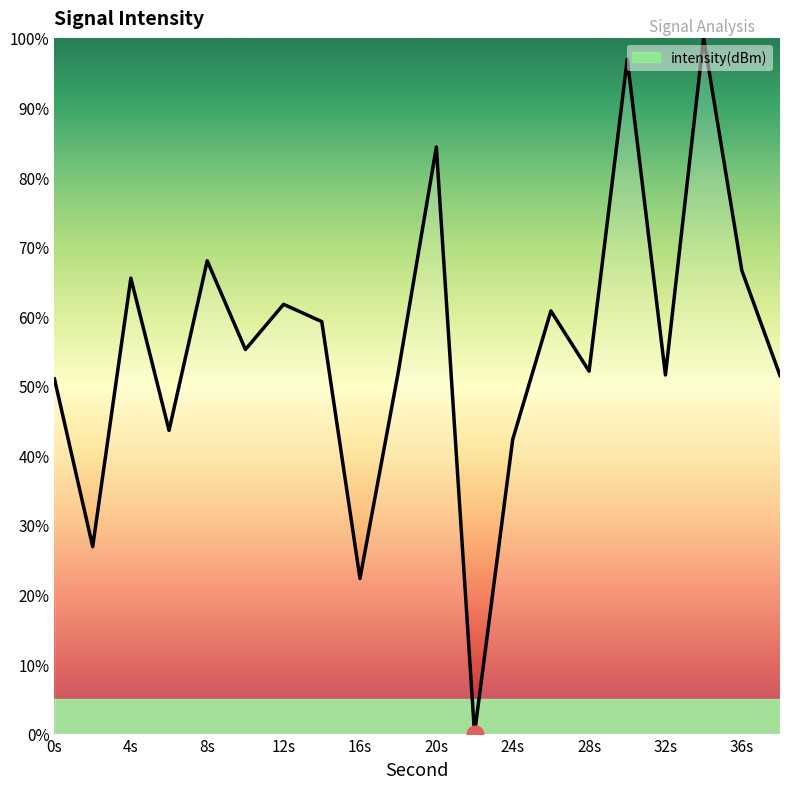

What is the maximum value shown in the chart?

100.0